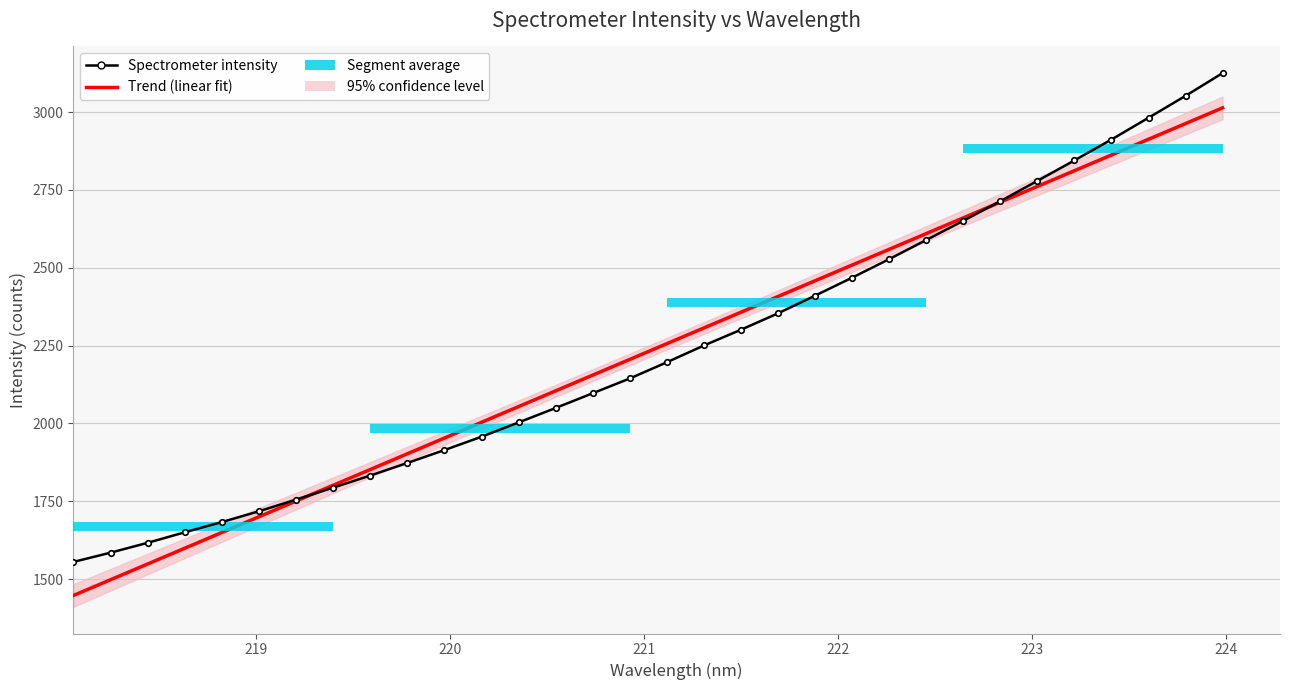

How many data points in Spectrometer intensity are above 2196?

16